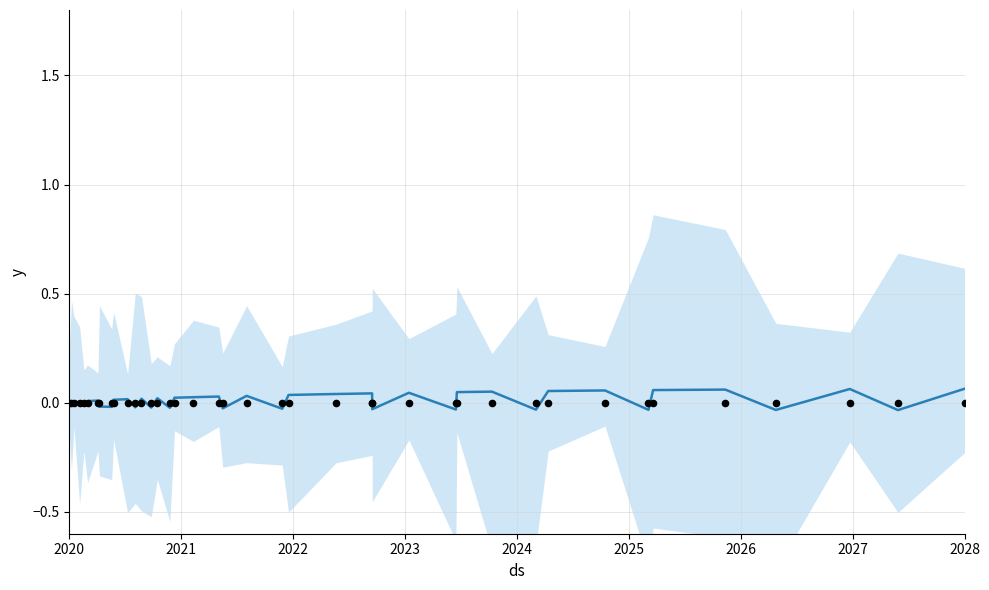

Which series has the largest total across all categories?

trend